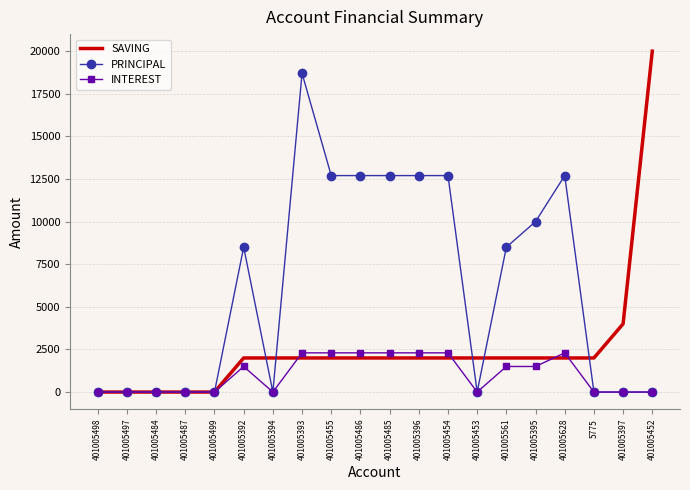

How many values in the SAVING series are below 2000?

5